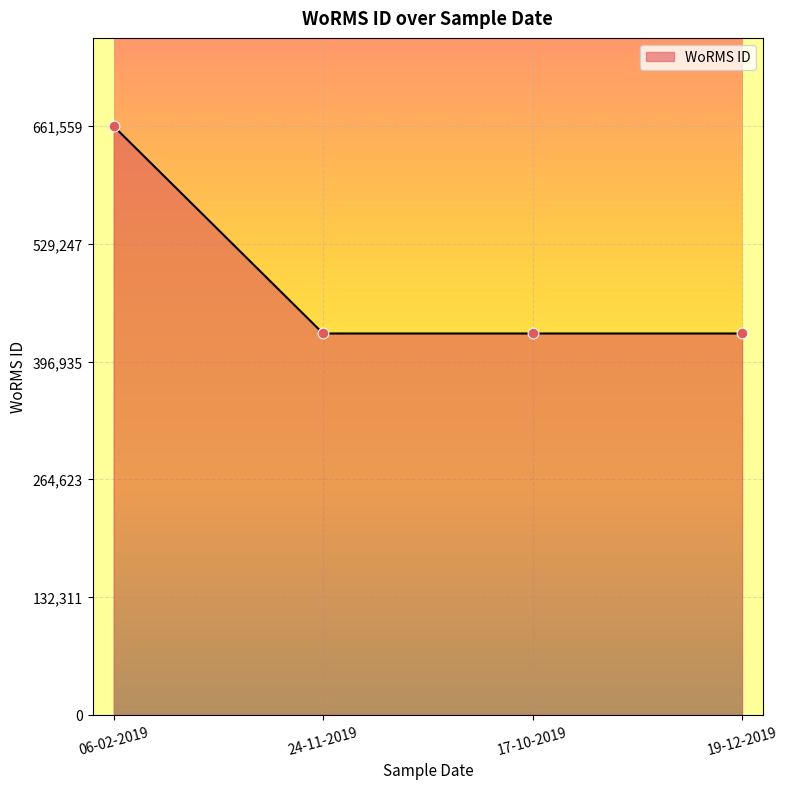

Approximately how many times larger is the value at 17-10-2019 compared to 24-11-2019?

1.0